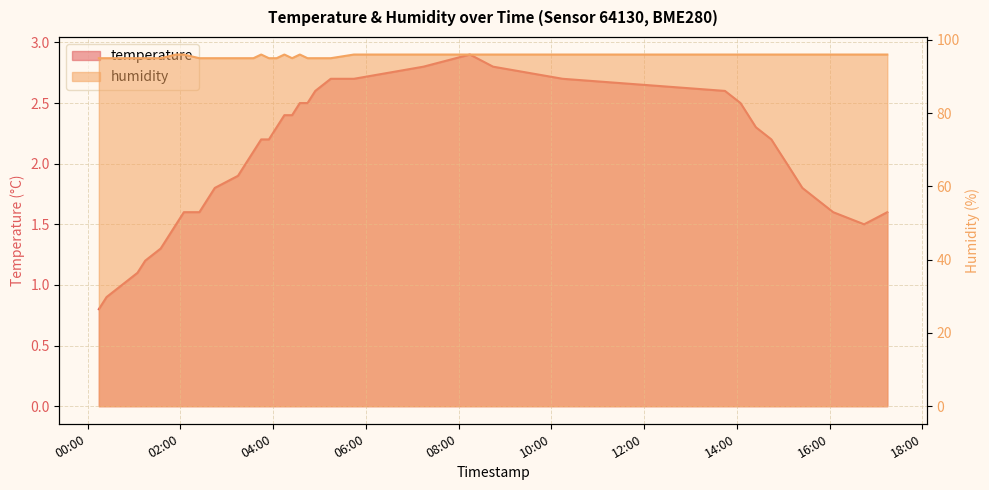

What are all the series names shown in the legend?

temperature, humidity